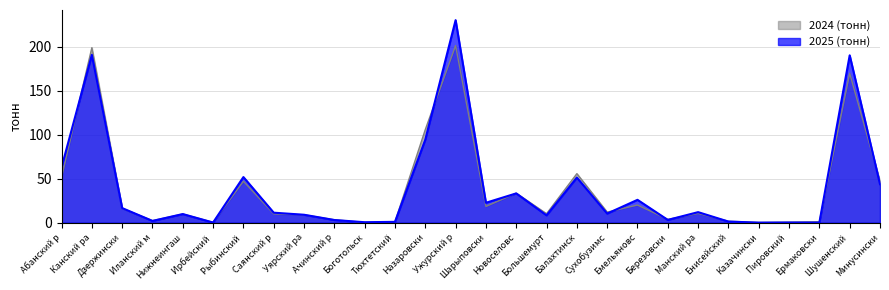

What value does the 2024 (тонн) series have at Шарыповски?

18.5